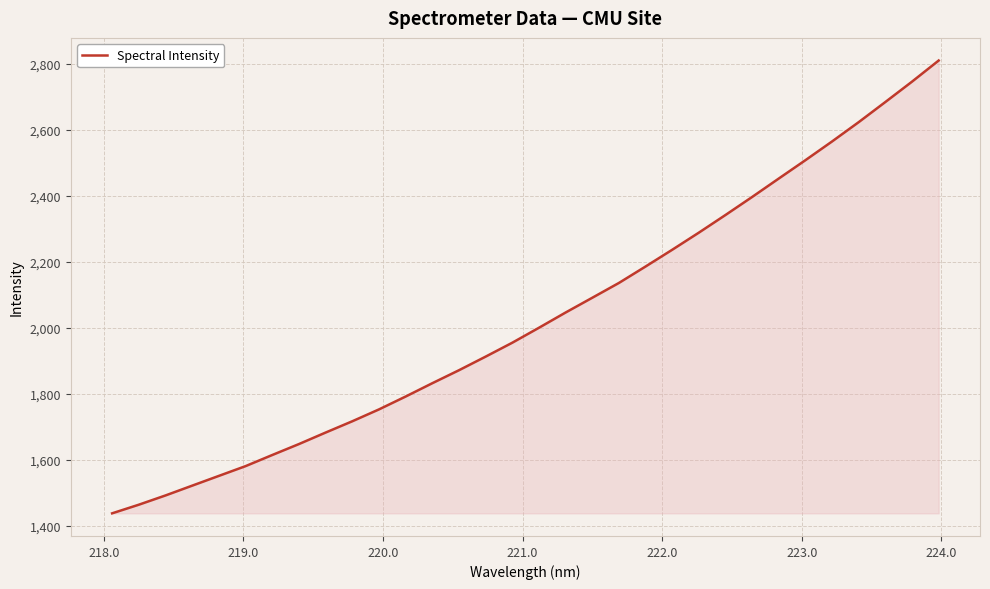

What is the smallest value displayed?

1438.4